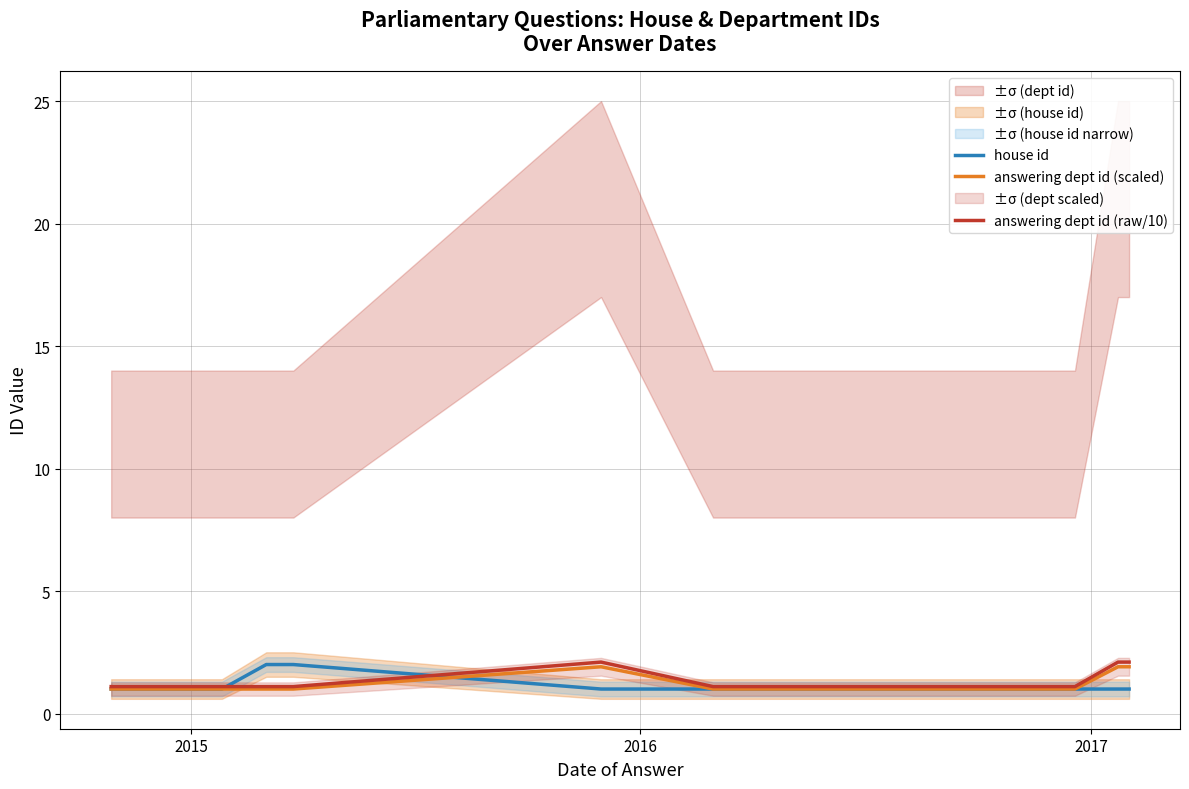

True or false: answering dept id (raw/10) and house id cross at least once.

True